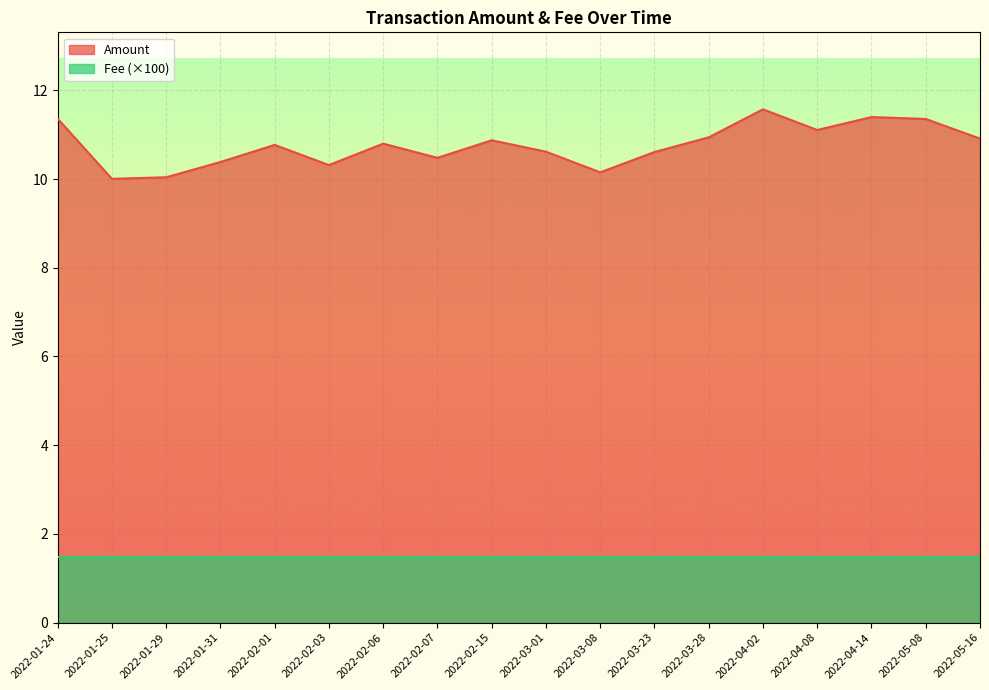

At which category is the sum across all series the highest?

2022-04-02